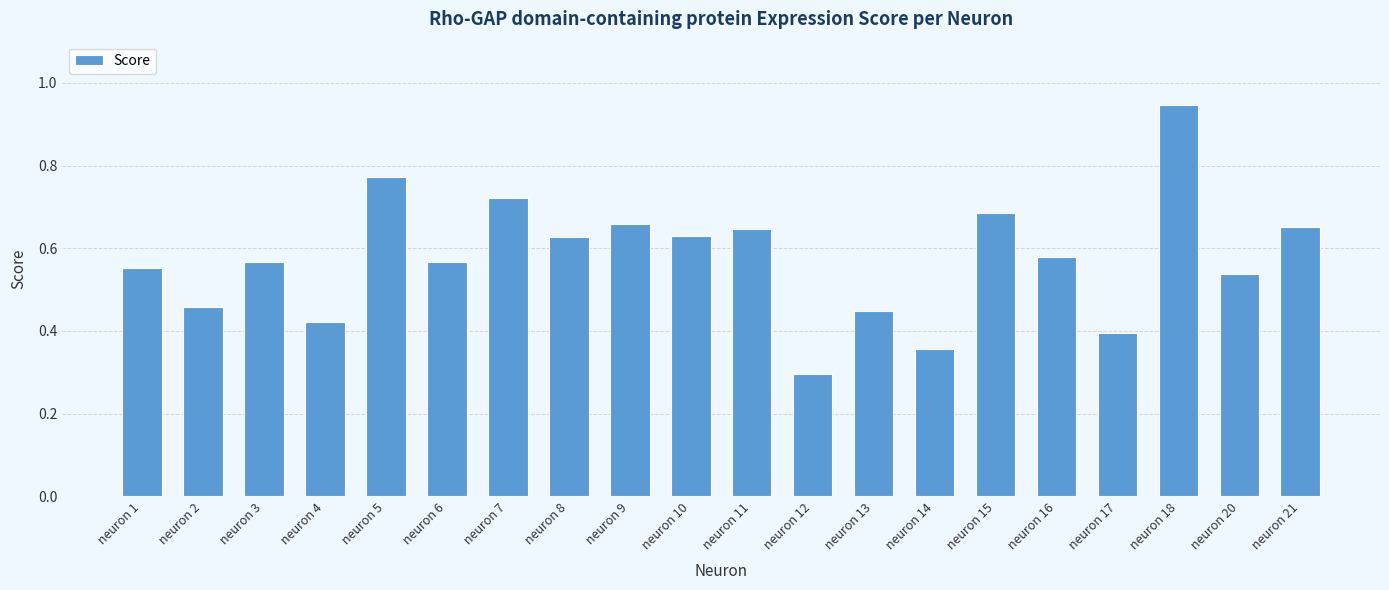

What is the minimum value shown in the chart?

0.3